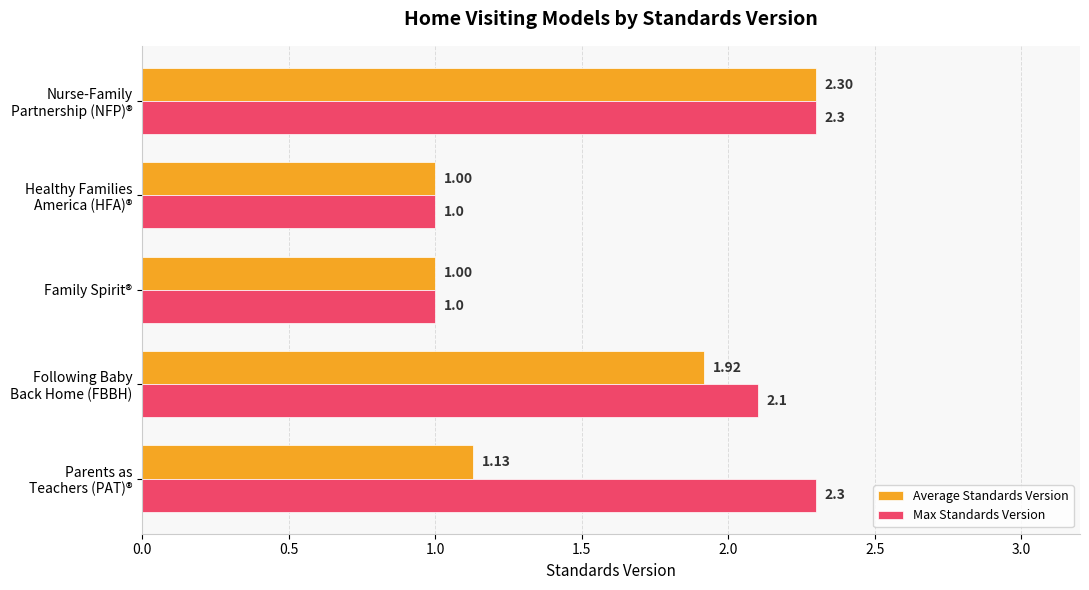

Count the number of data series in this chart.

2